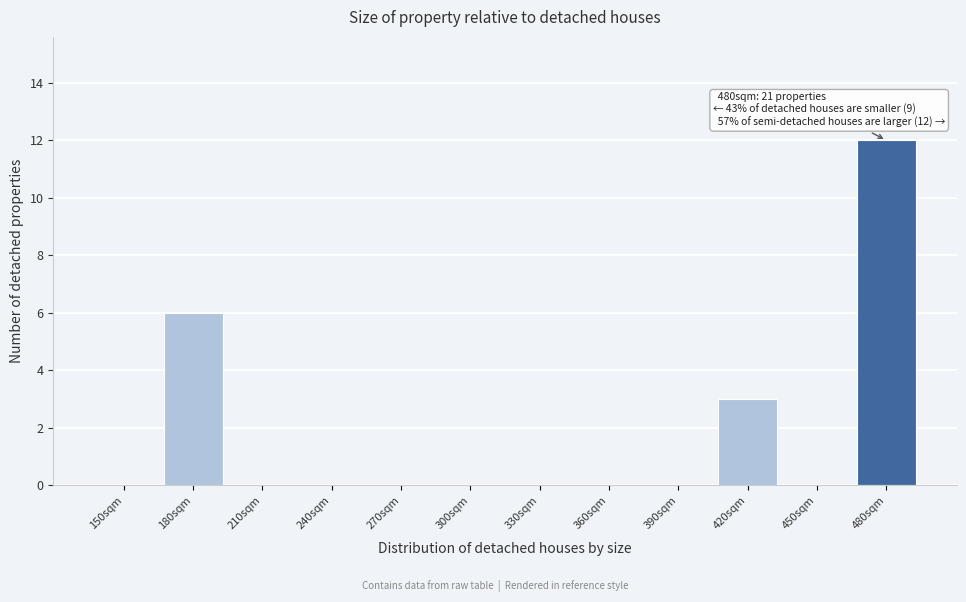

Reading left to right, extract all data points from this chart.

150sqm=0	180sqm=6	210sqm=0	240sqm=0	270sqm=0	300sqm=0	330sqm=0	360sqm=0	390sqm=0	420sqm=3	450sqm=0	480sqm=12